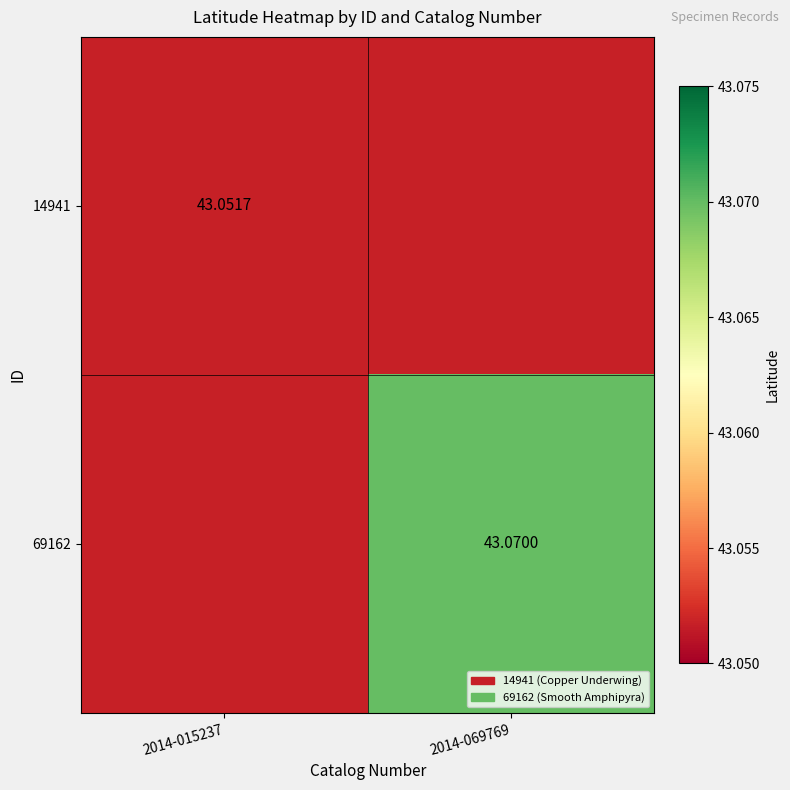

What is the average value of the 14941 series?

43.1